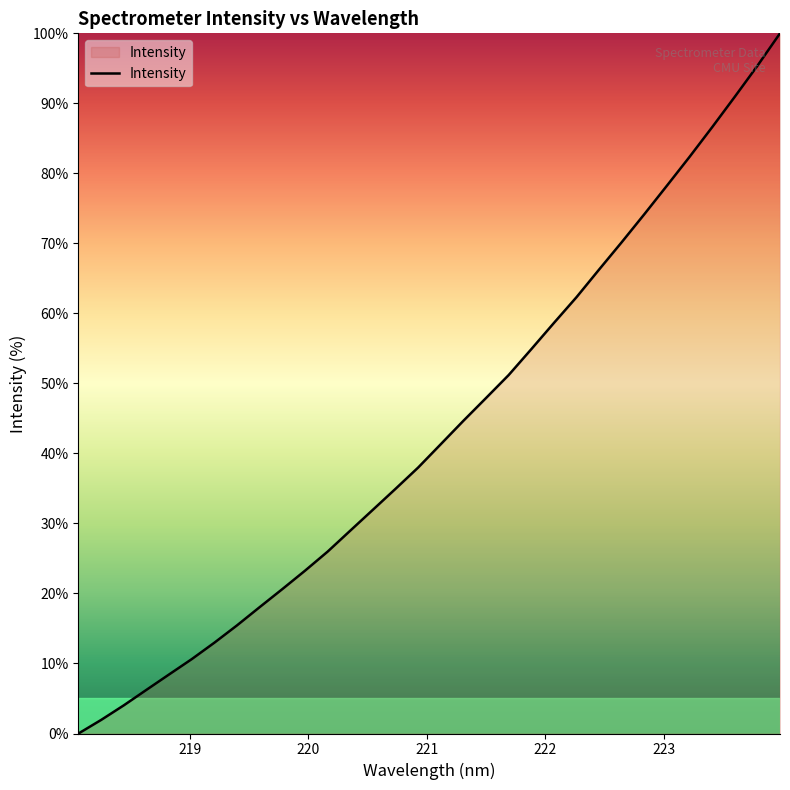

What is the maximum value shown in the chart?

100.0